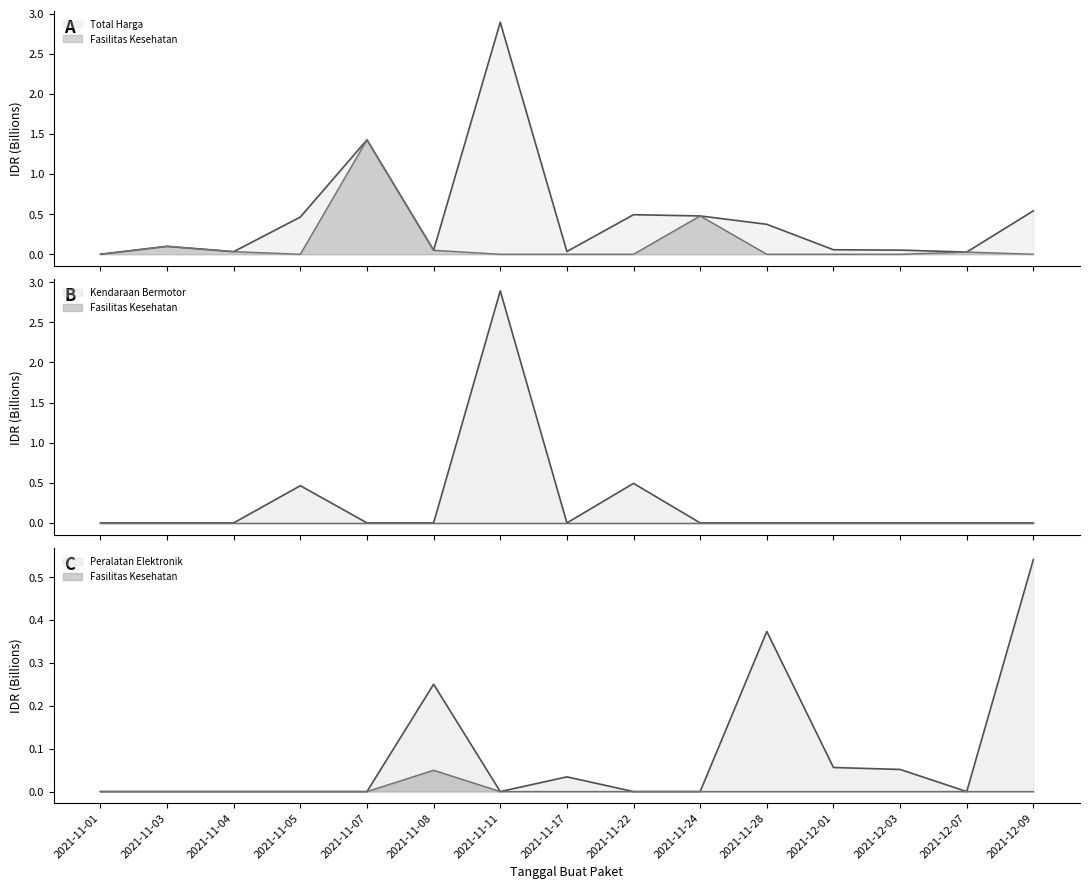

Between 2021-11-22 and 2021-11-05, which is larger?

2021-11-22